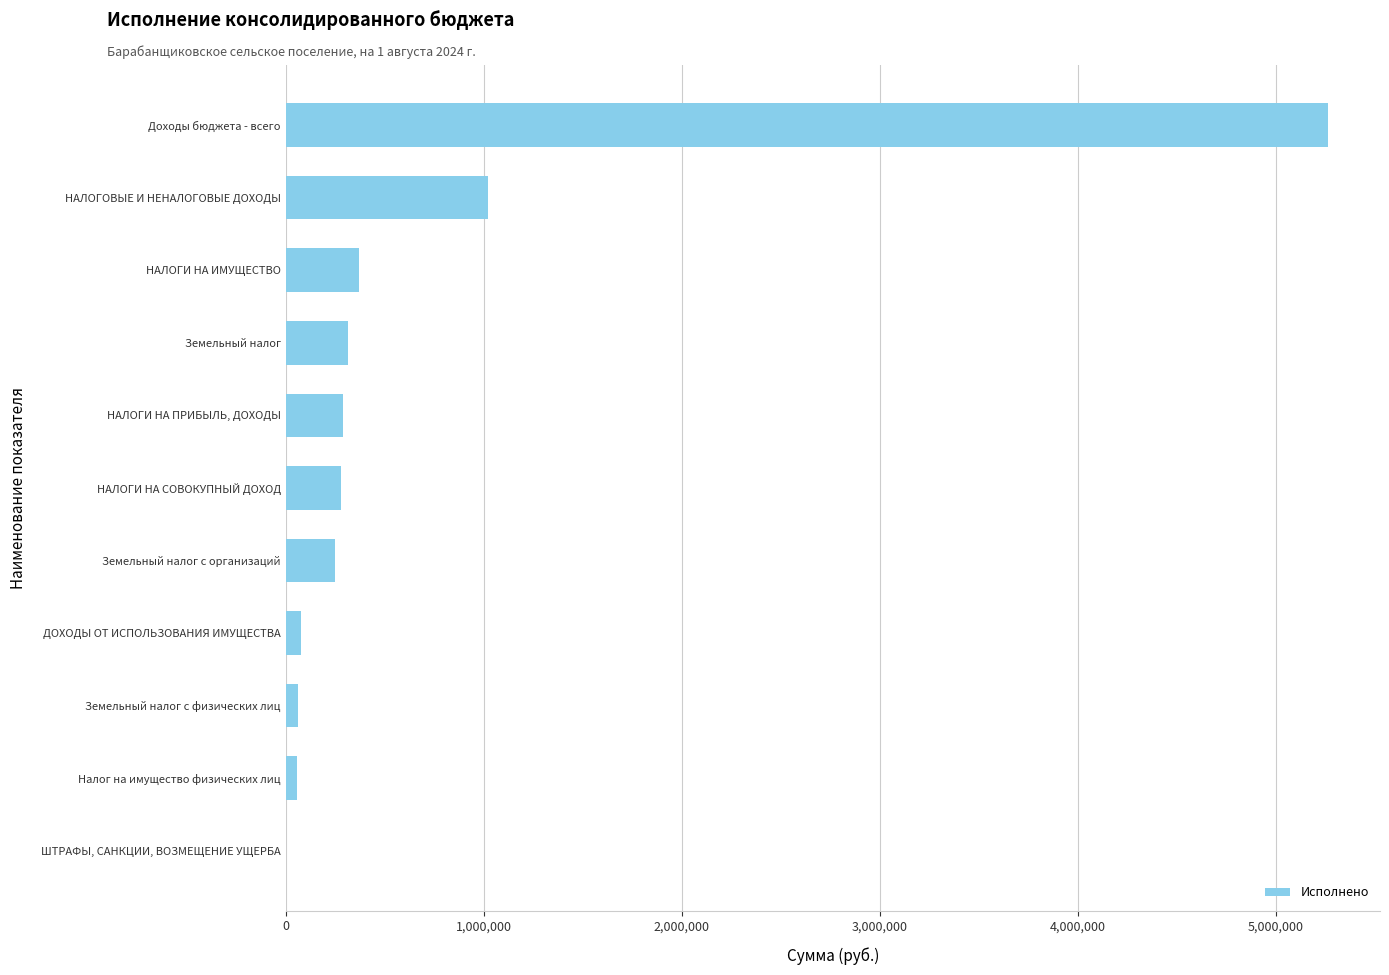

What is the maximum value shown in the chart?

5262720.9